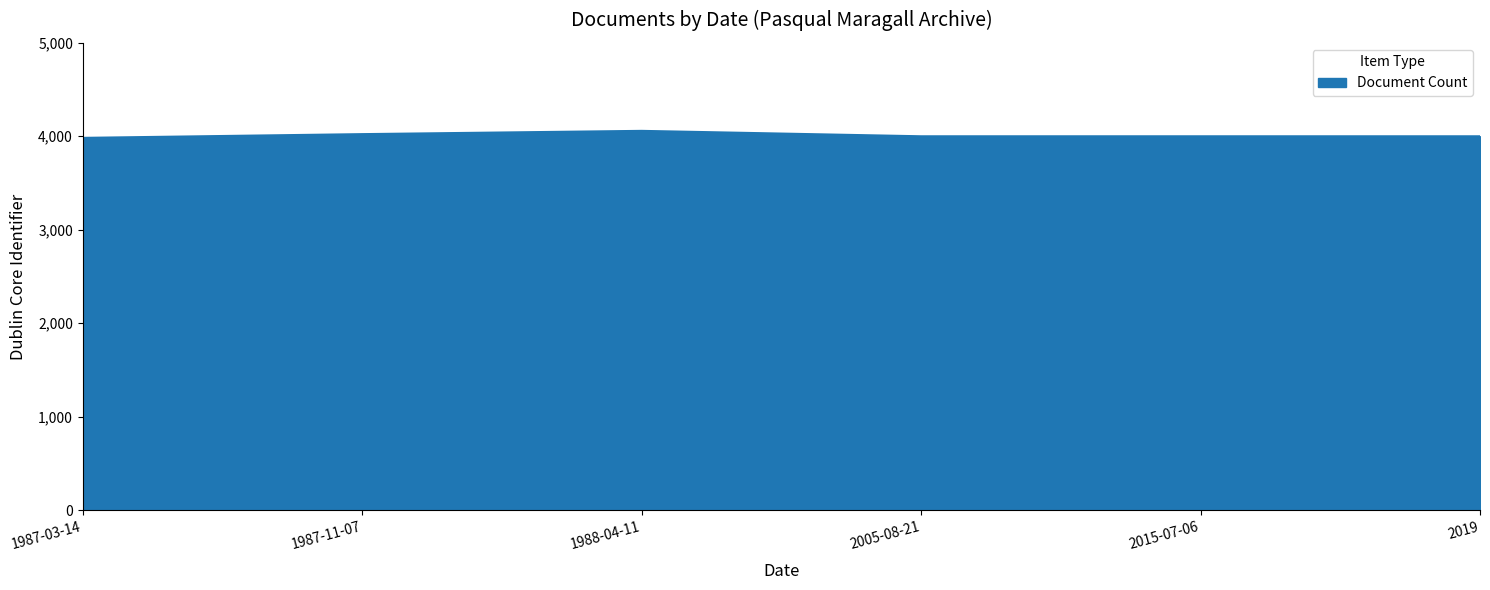

True or false: the data shows 6980 at 2005-08-21.

False